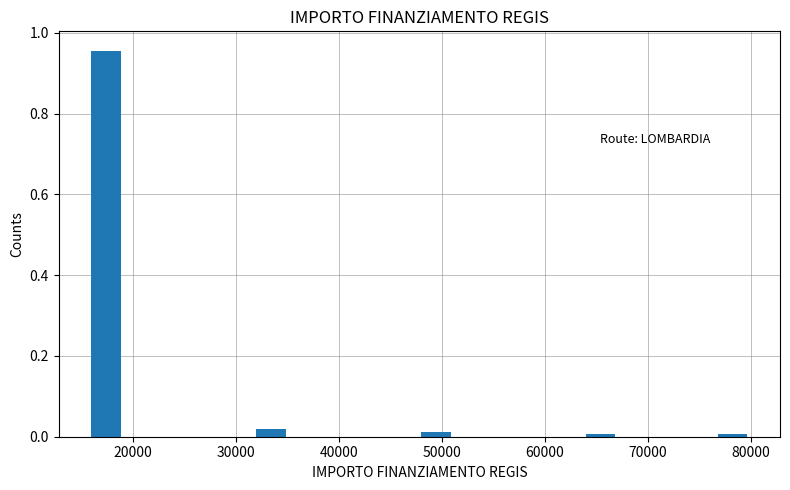

Read against the x-axis, roughly where is the centre of the tallest bar?

17000